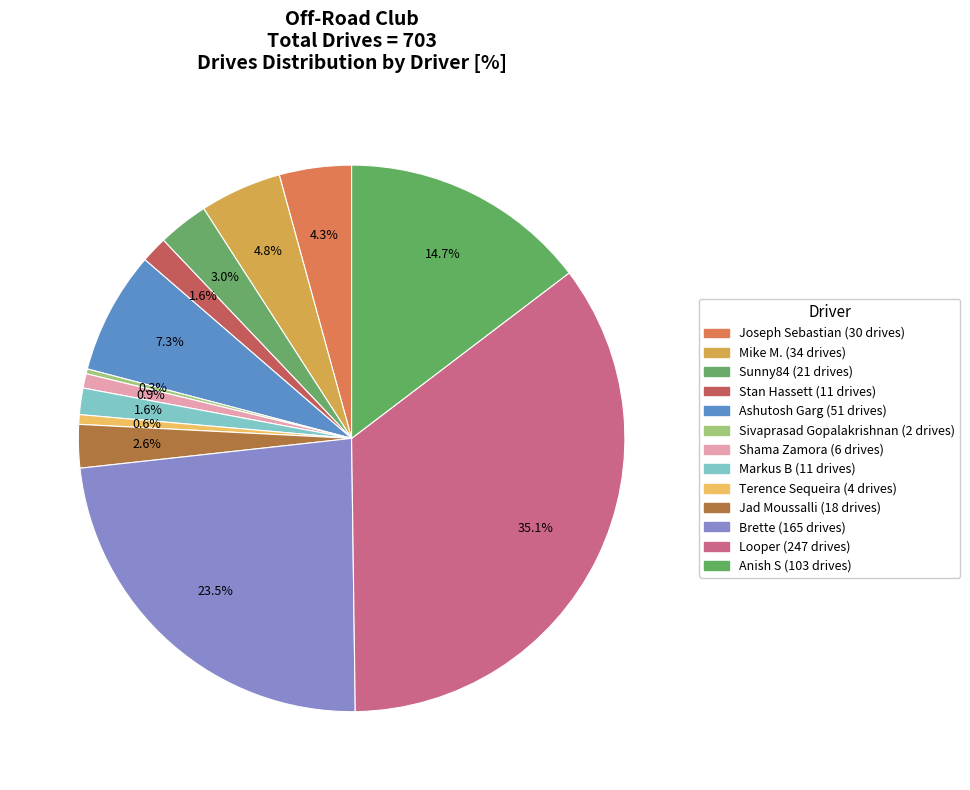

Count the number of slices in the pie.

13